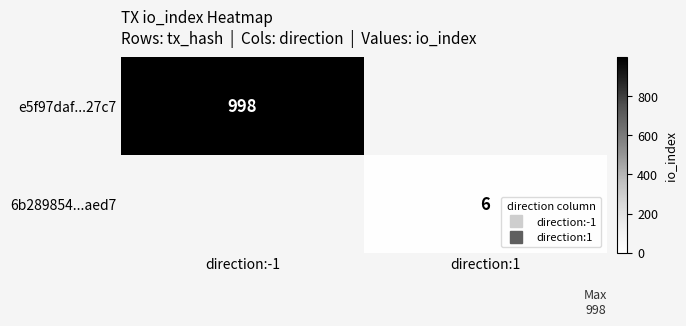

Is it true that e5f97daf...27c7 equals 1765.4 at direction:-1?

False